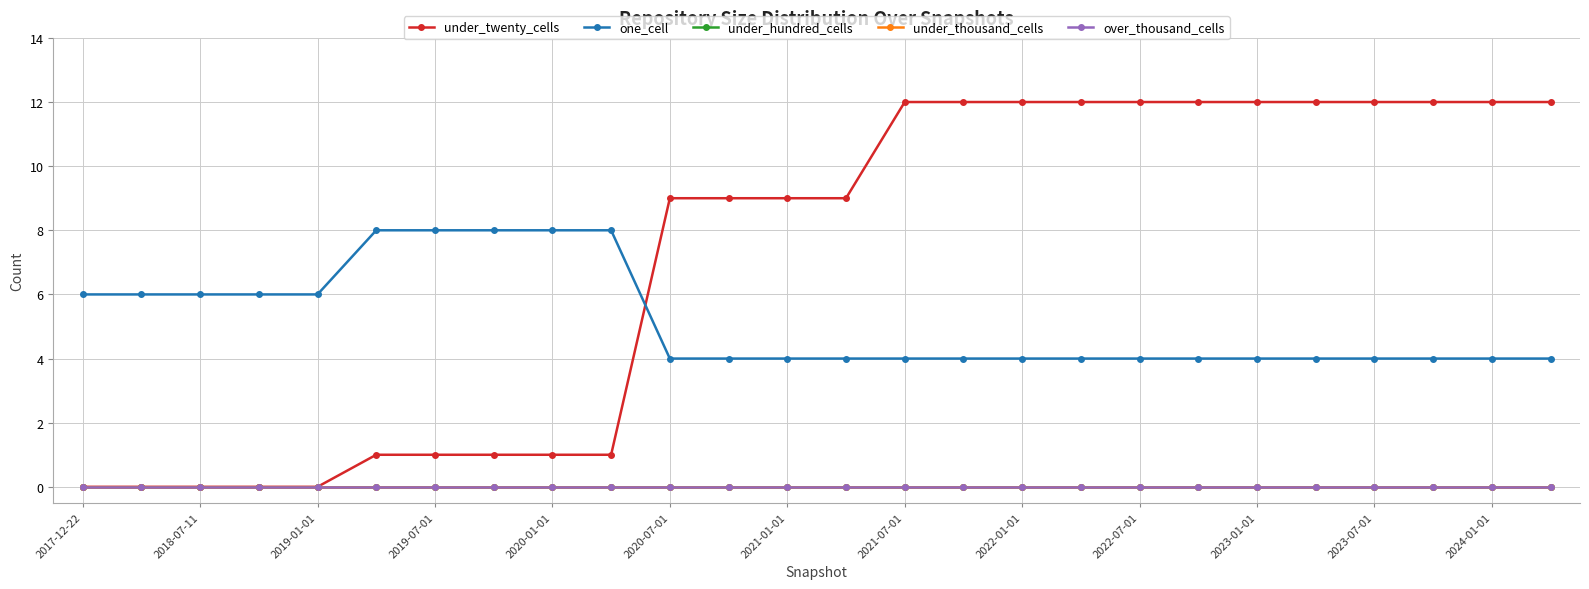

Which series has the largest total across all categories?

under_twenty_cells